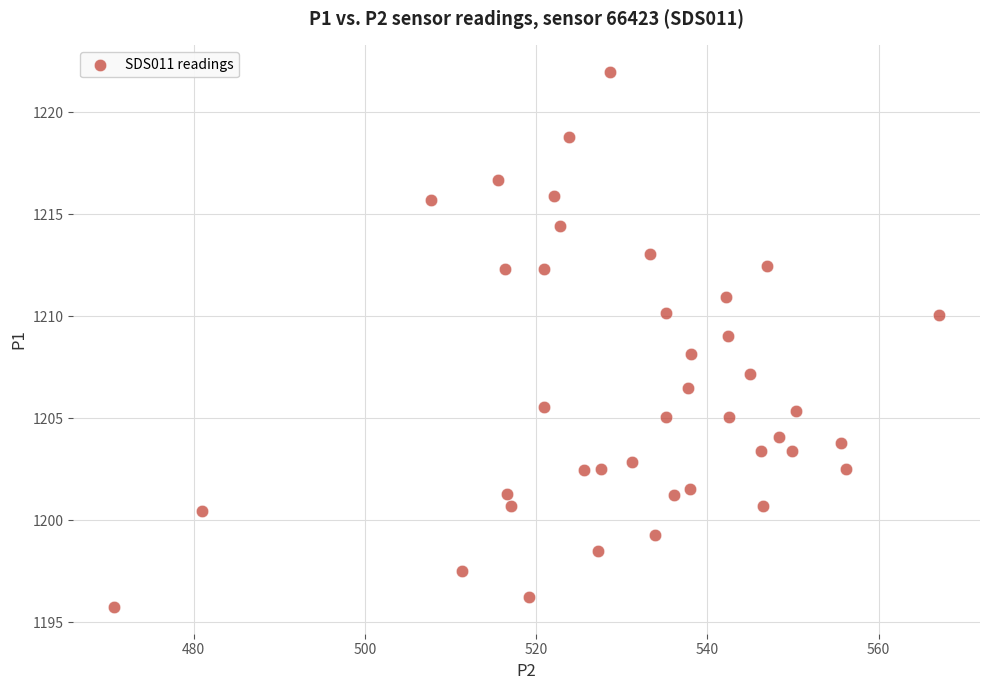

What is the range of Y values (max minus min)?

26.2